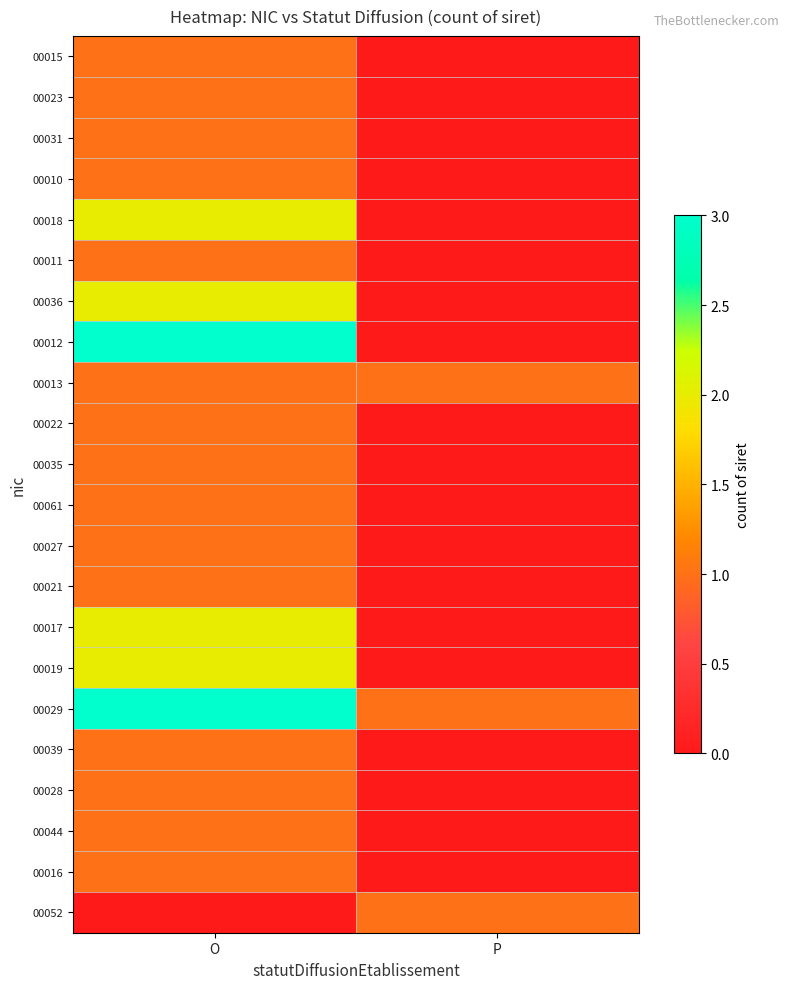

Which label corresponds to the largest value in the chart?

O